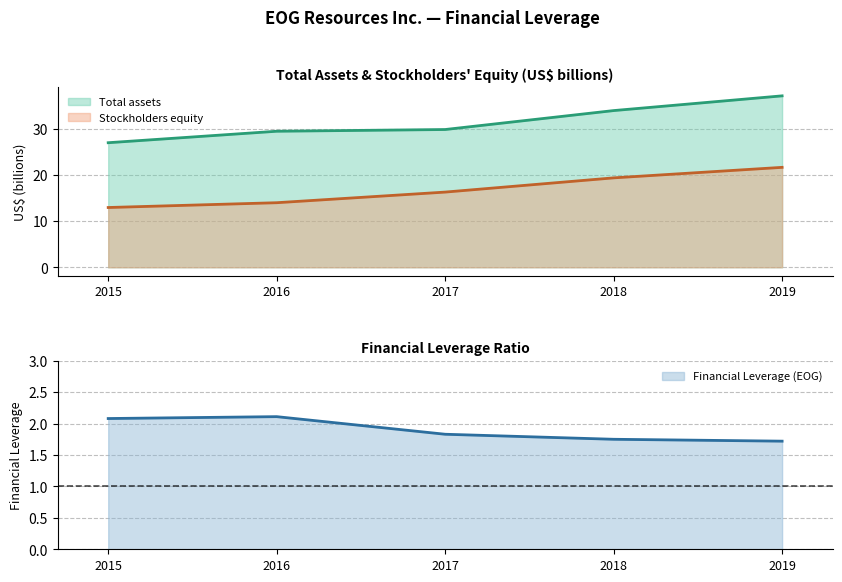

Rank the categories by Stockholders equity value from lowest to highest.

2015, 2016, 2017, 2018, 2019